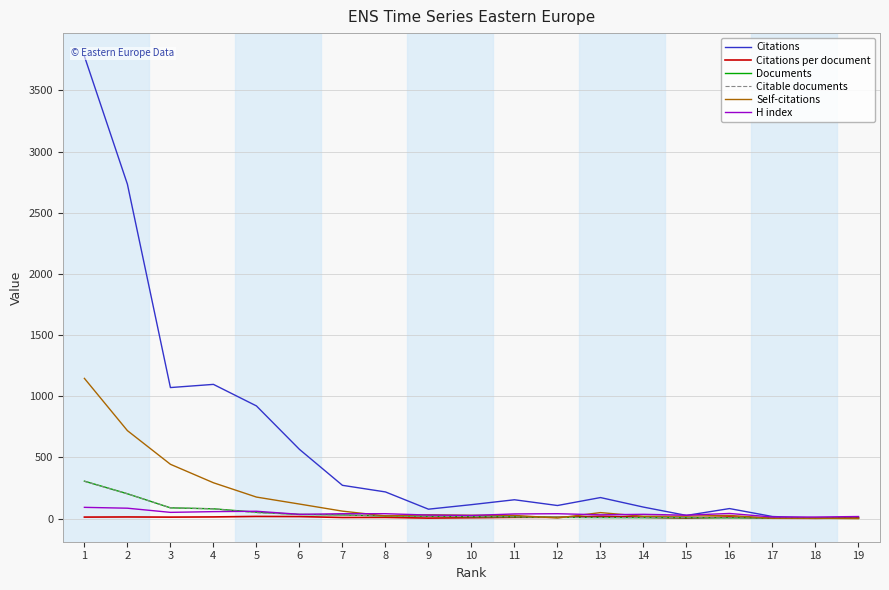

Rank the series by their maximum value, from lowest to highest.

Citations per document, H index, Citable documents, Documents, Self-citations, Citations